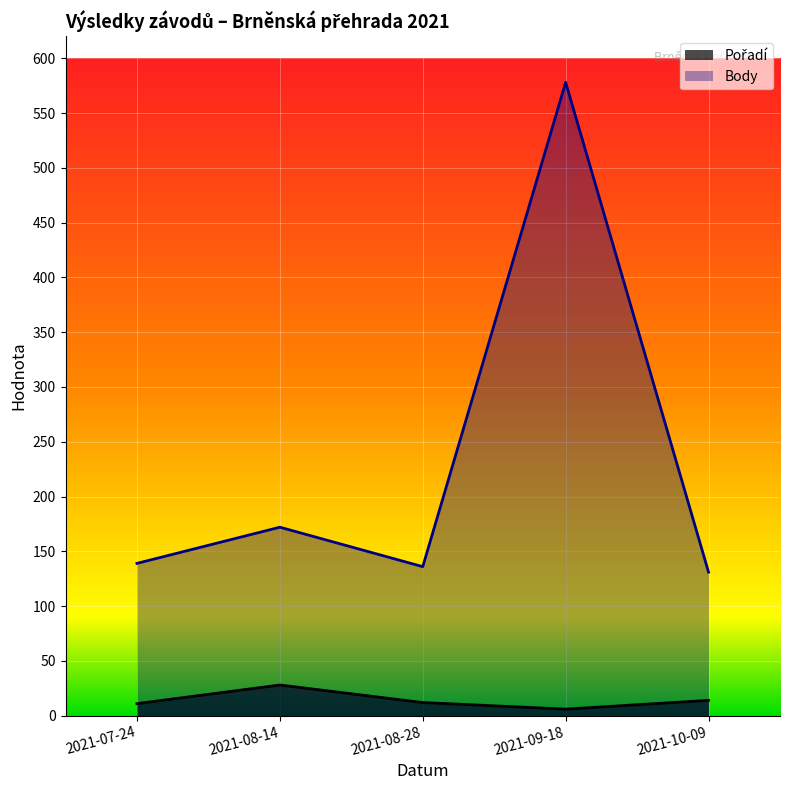

The value of Body at 2021-09-18 is 223. True or false?

False